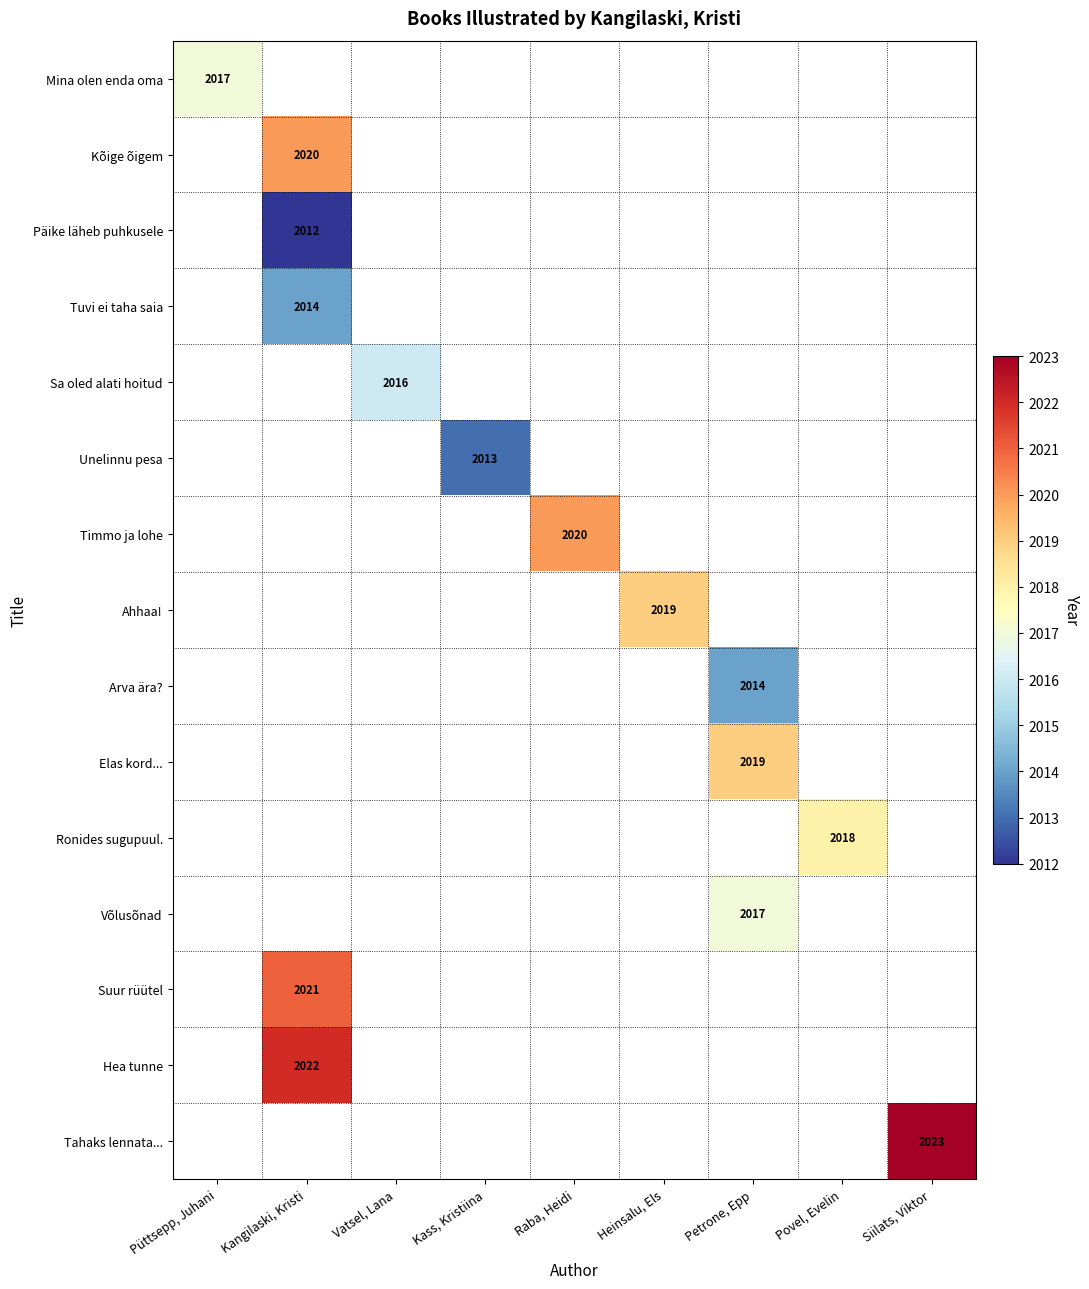

How many data points does each series have?

9